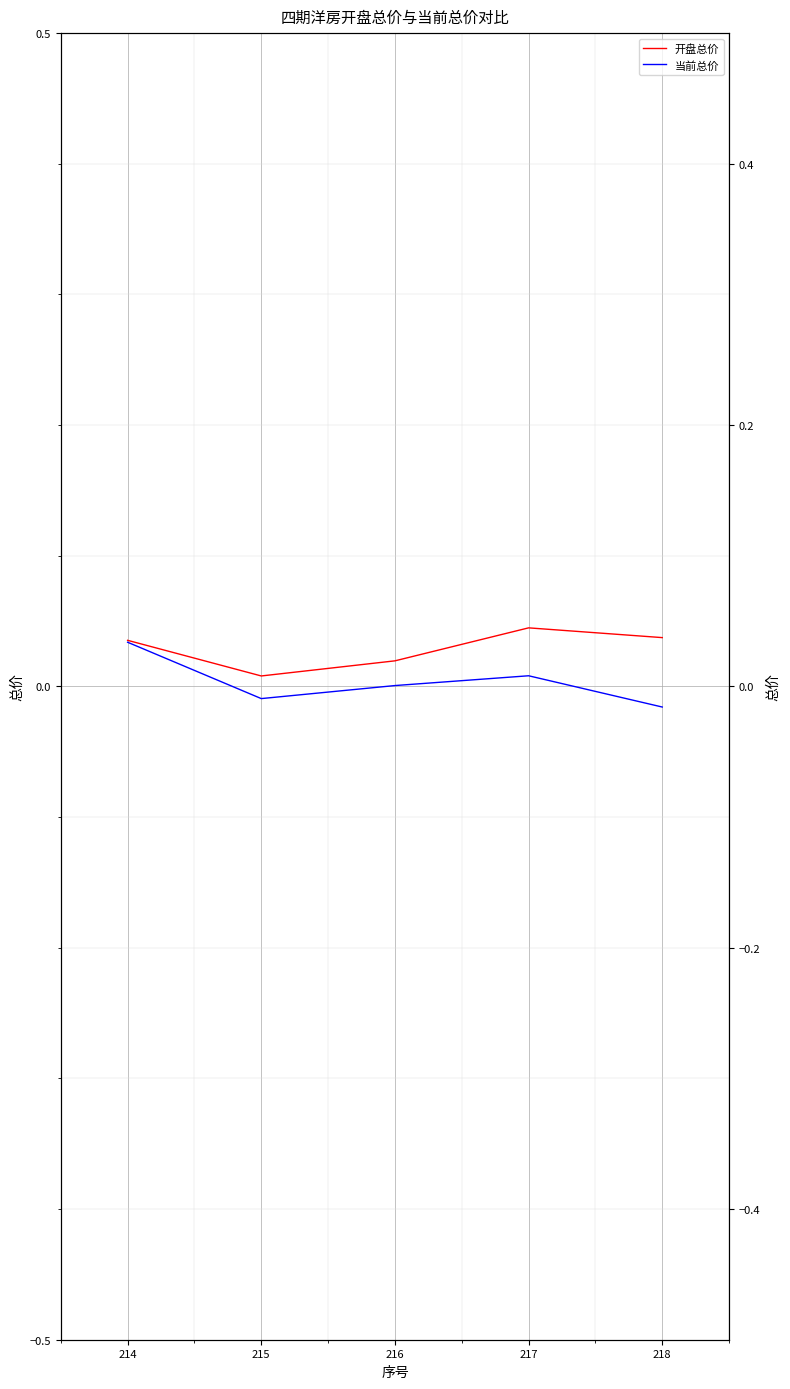

Rank the series by their maximum value, from lowest to highest.

当前总价, 开盘总价